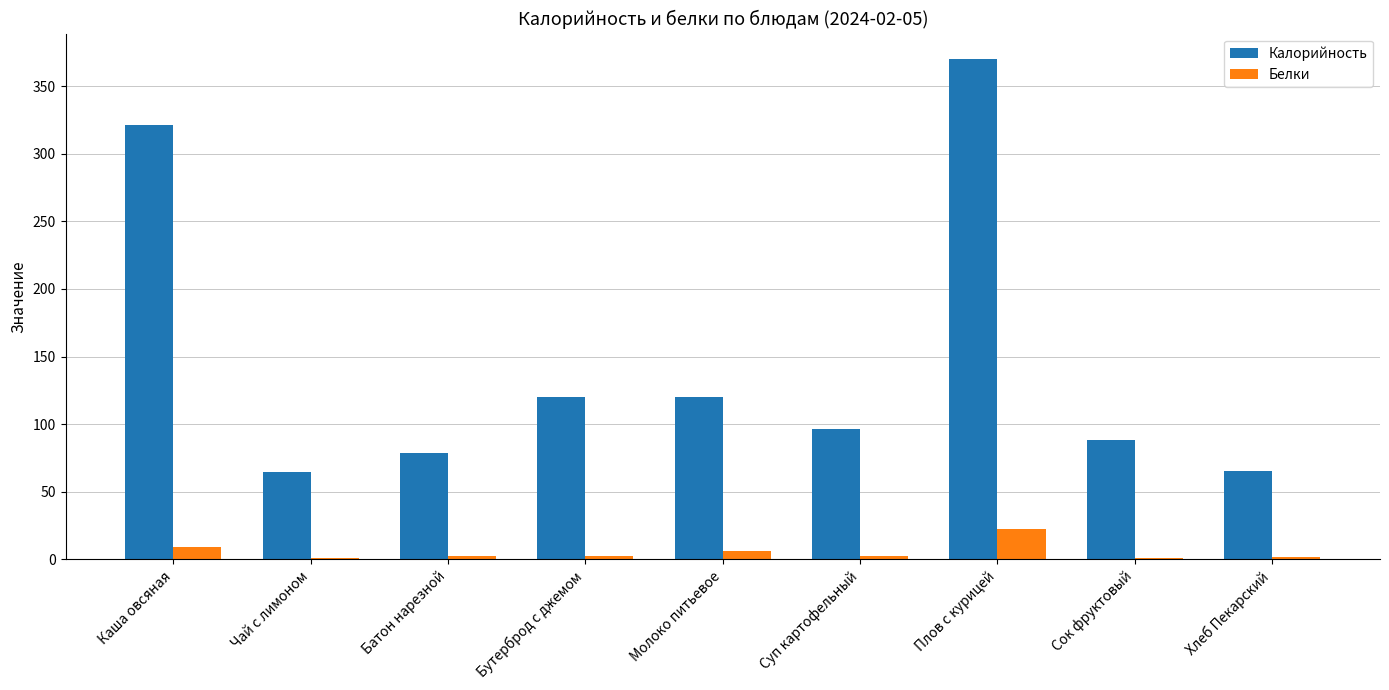

Count the number of categories in the chart.

9